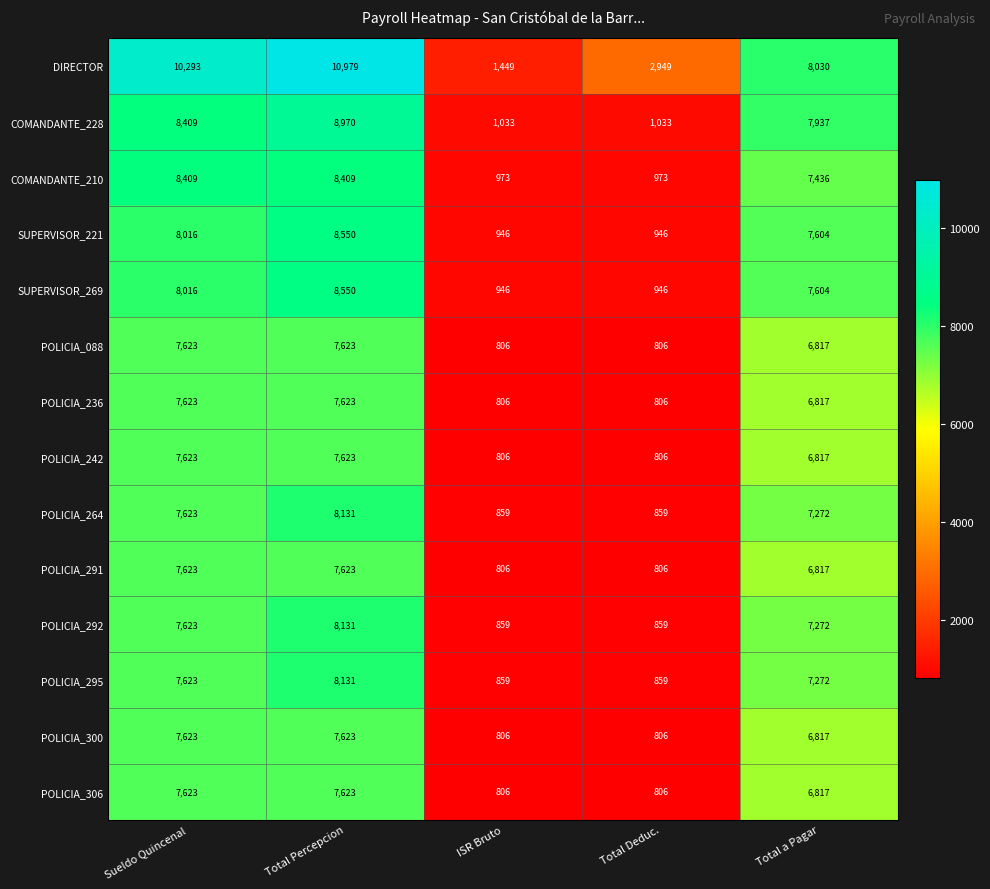

The value of POLICIA_236 at Total a Pagar is 6817. True or false?

True